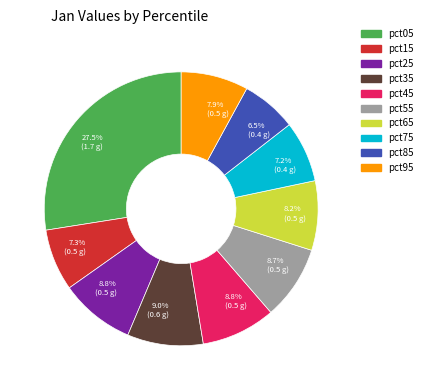

Is there any slice that represents more than half of the pie?

No